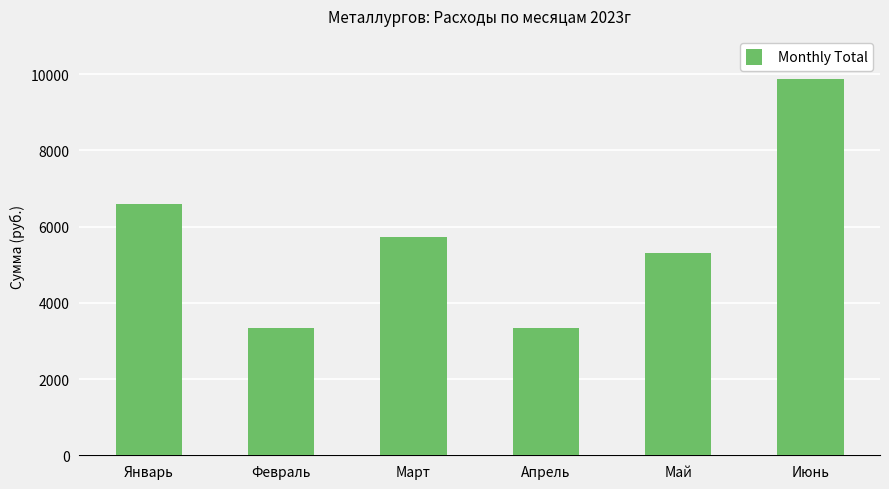

What is the minimum value shown in the chart?

3343.9